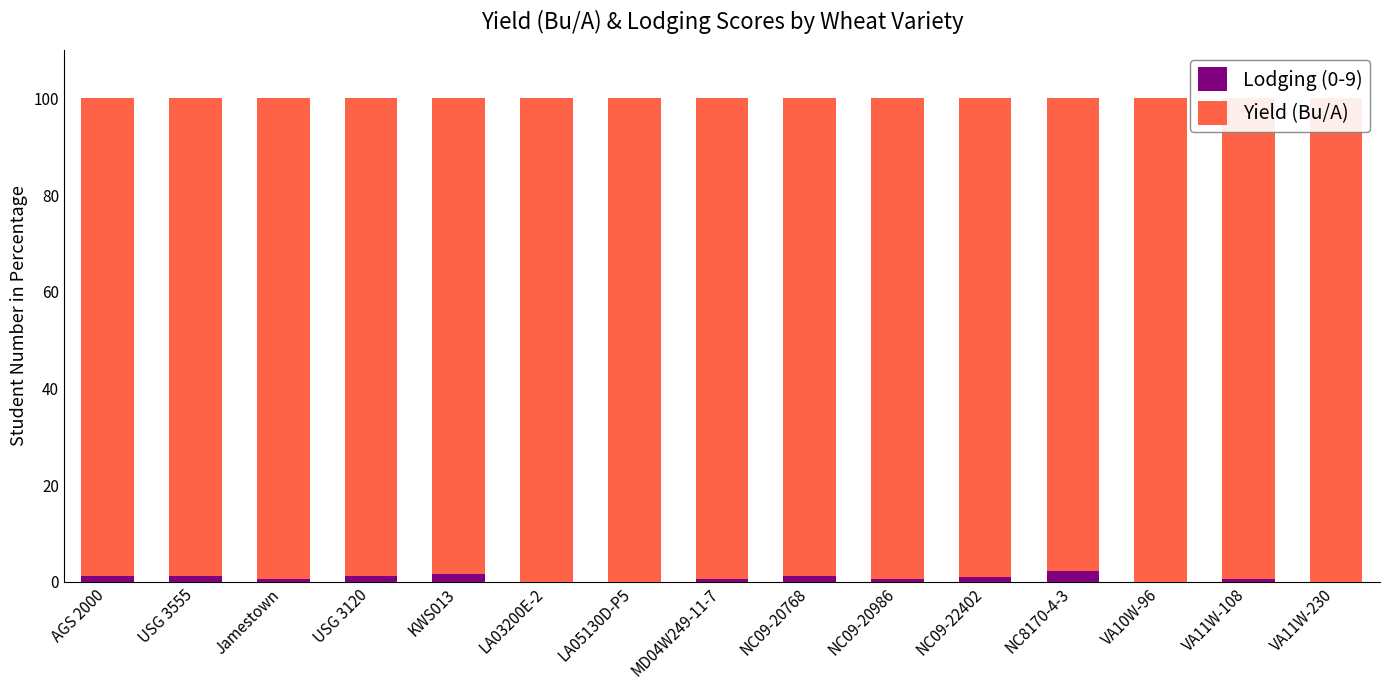

Between USG 3555 and KWS013, which is larger?

KWS013